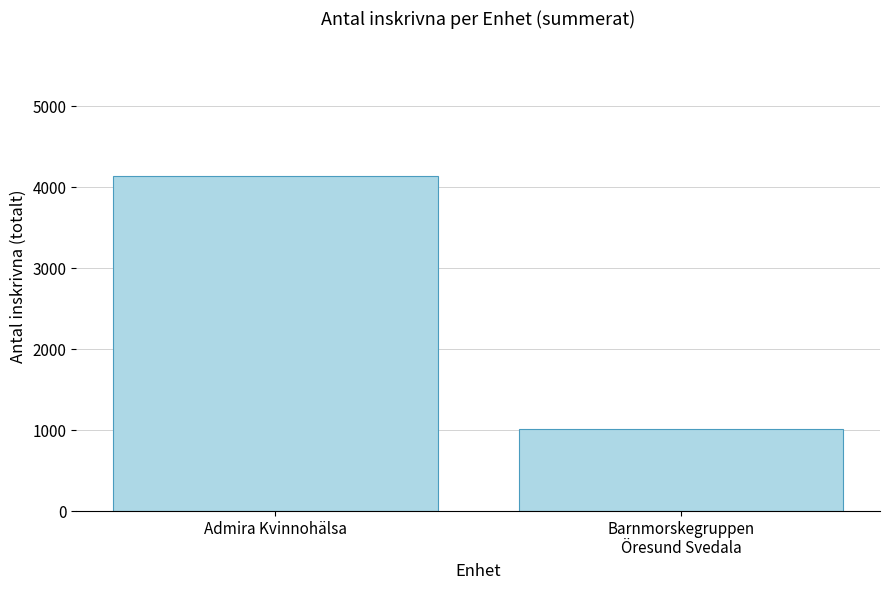

Reading right to left, transcribe all the data shown in this chart.

Barnmorskegruppen
Öresund Svedala=1012	Admira Kvinnohälsa=4140